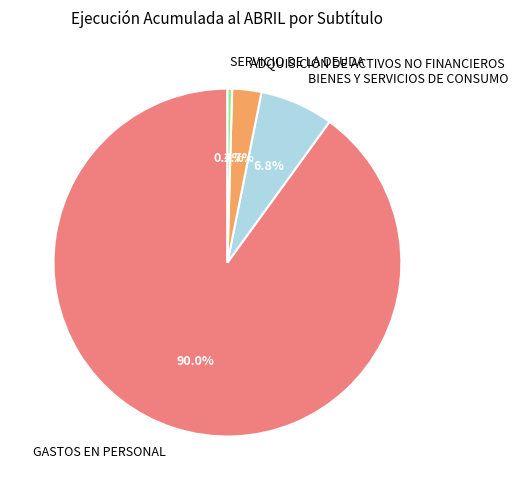

What is the majority slice?

GASTOS EN PERSONAL